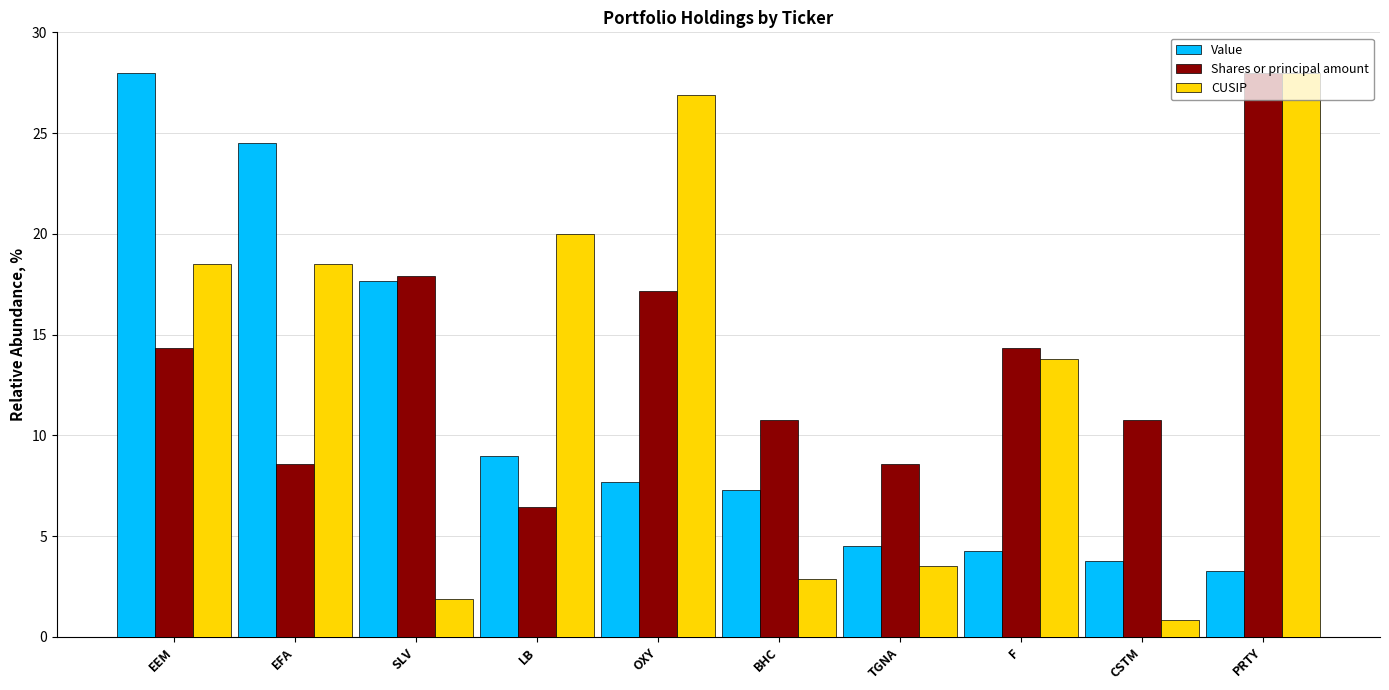

What is the difference between the maximum and minimum values in the CUSIP series?

27.2